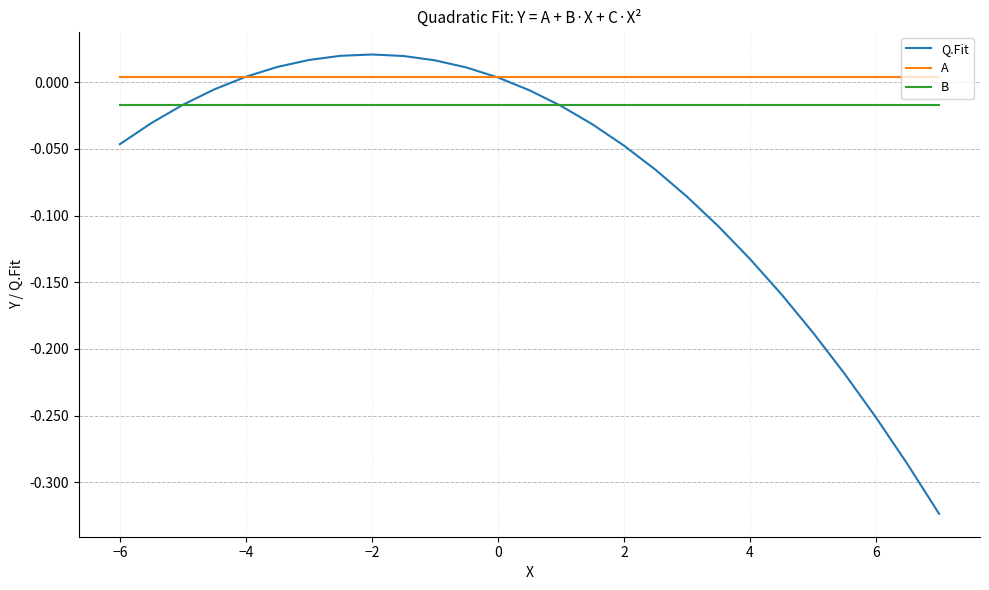

Which series has the largest range (max minus min)?

Q.Fit